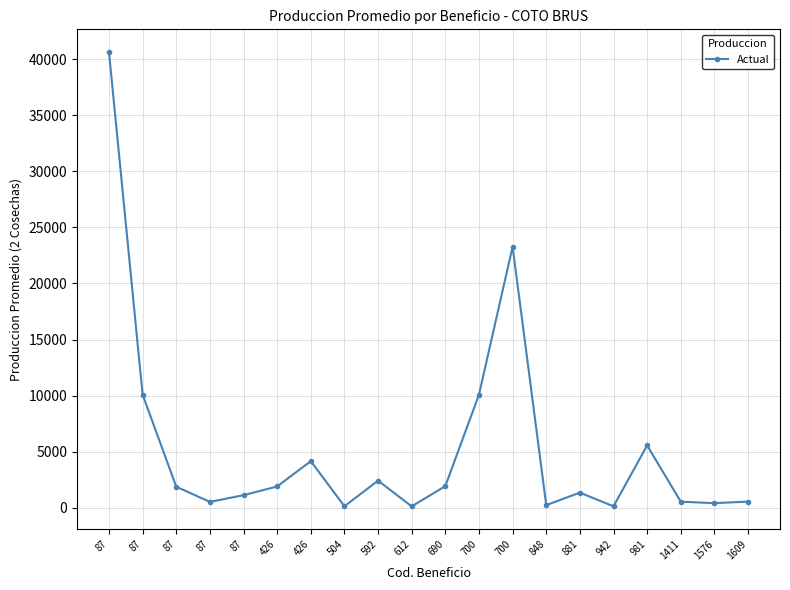

Which label corresponds to the largest value in the chart?

87